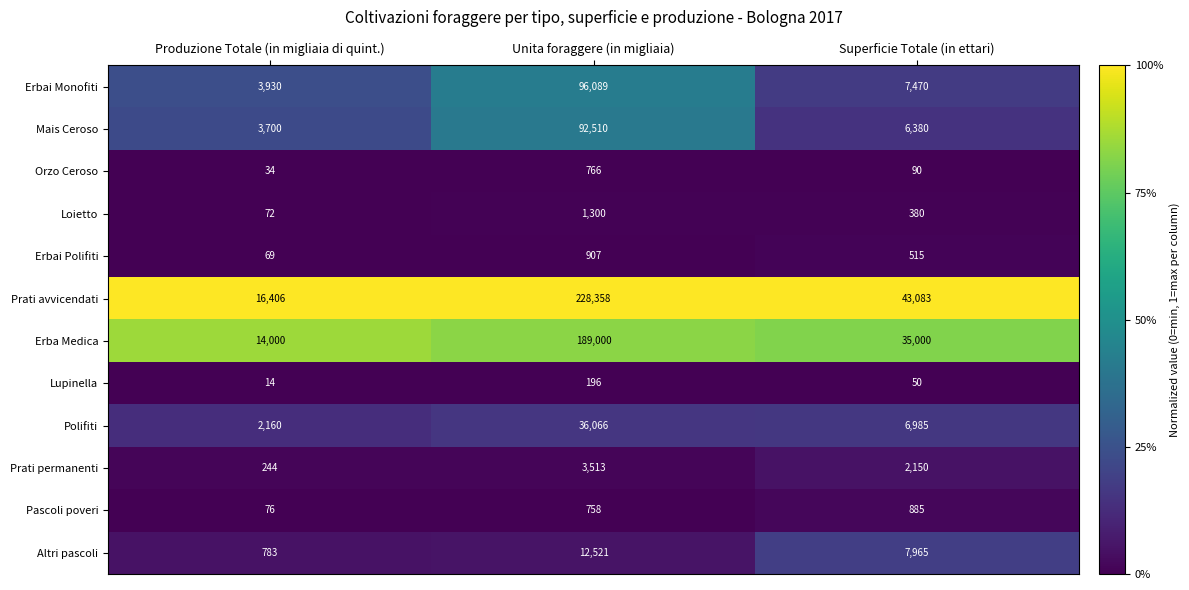

List the series in order of their peak value, lowest first.

Lupinella, Orzo Ceroso, Pascoli poveri, Erbai Polifiti, Loietto, Prati permanenti, Altri pascoli, Polifiti, Mais Ceroso, Erbai Monofiti, Erba Medica, Prati avvicendati